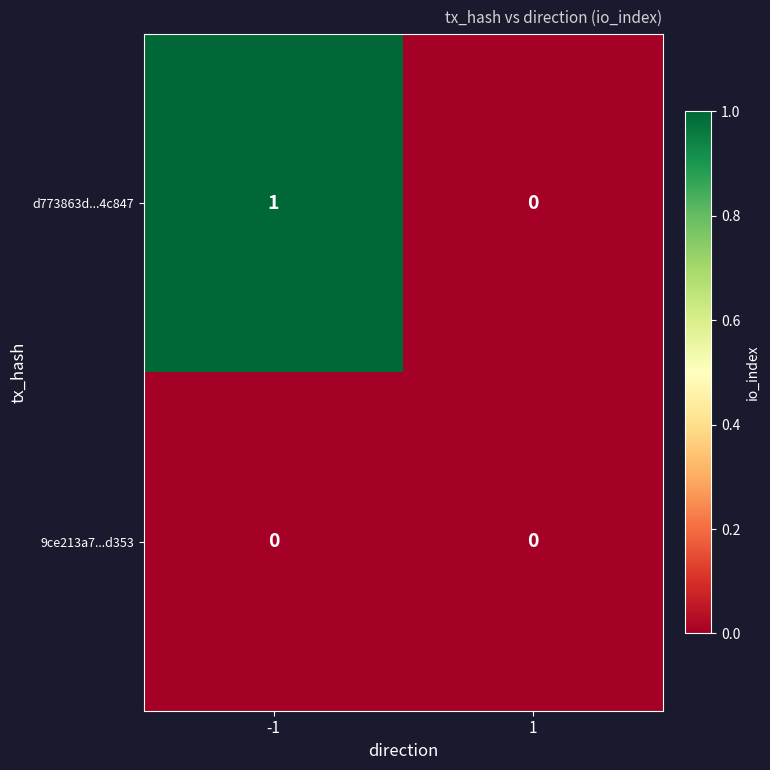

List the series in order of their overall mean, lowest first.

9ce213a7...d353, d773863d...4c847